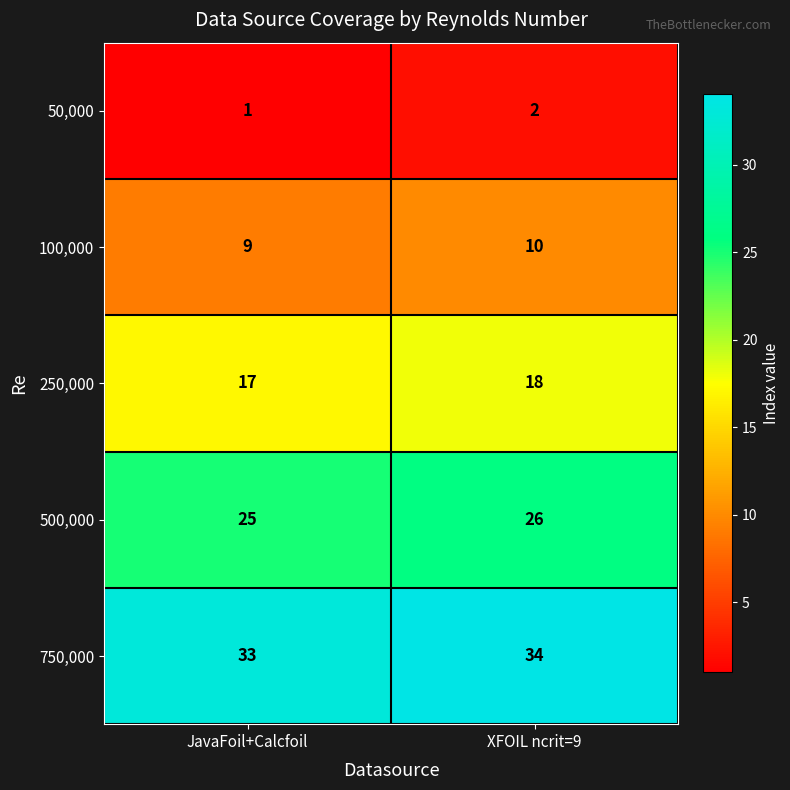

The value of 500,000 at JavaFoil+Calcfoil is 25. True or false?

True